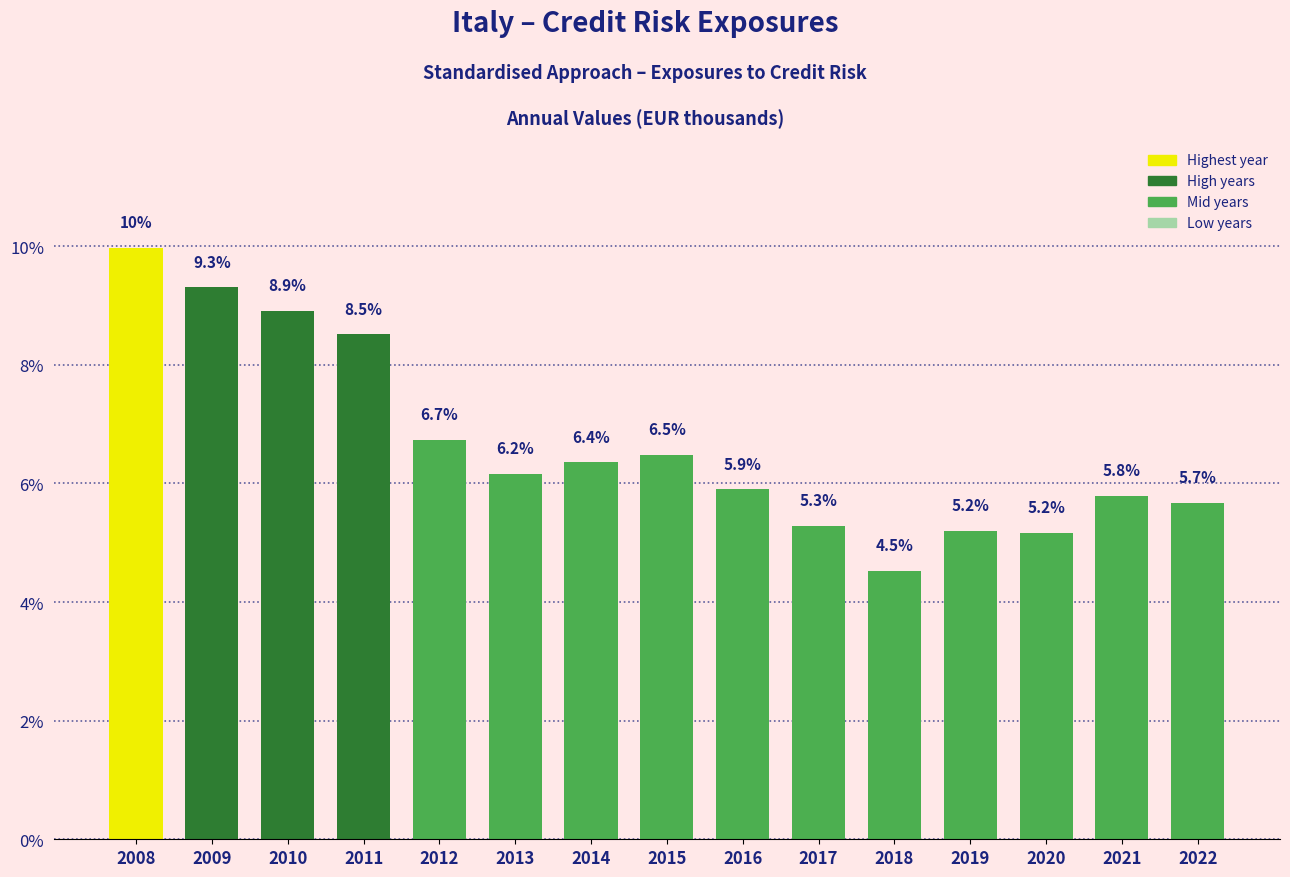

How many categories are shown in the chart?

15